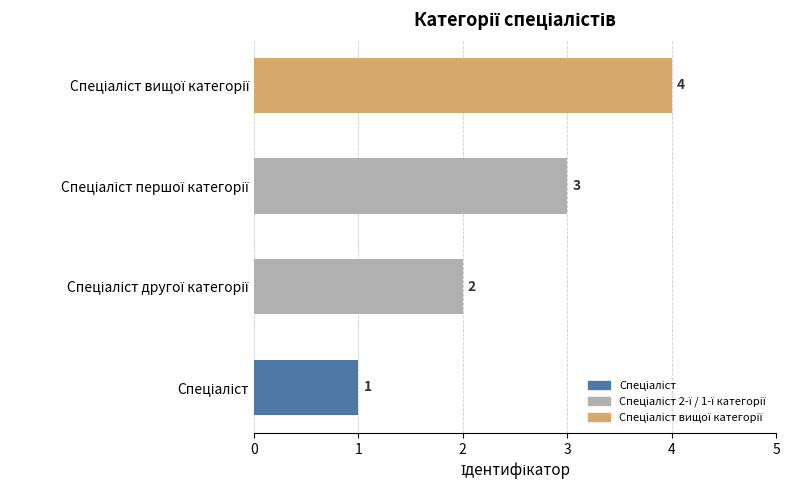

What is the maximum value shown in the chart?

4